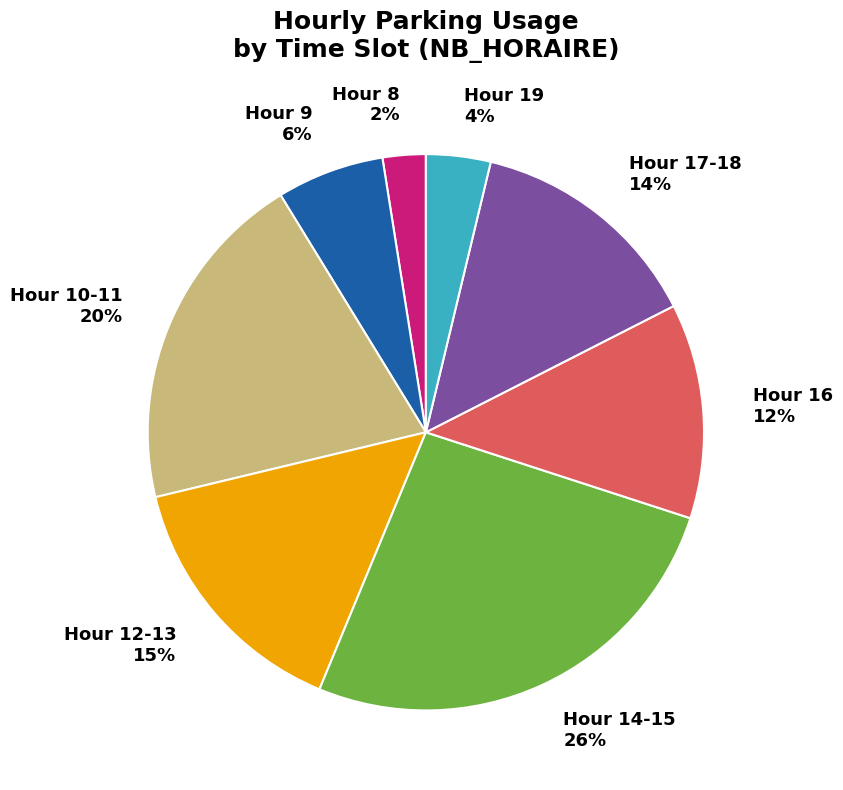

How many slices are in this pie chart?

8